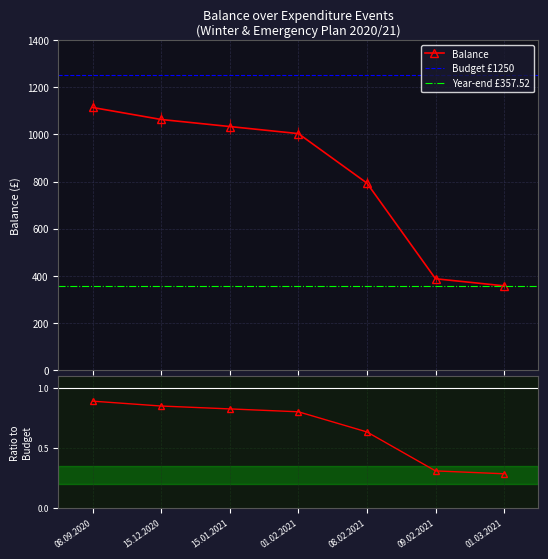

Count the number of categories in the chart.

7